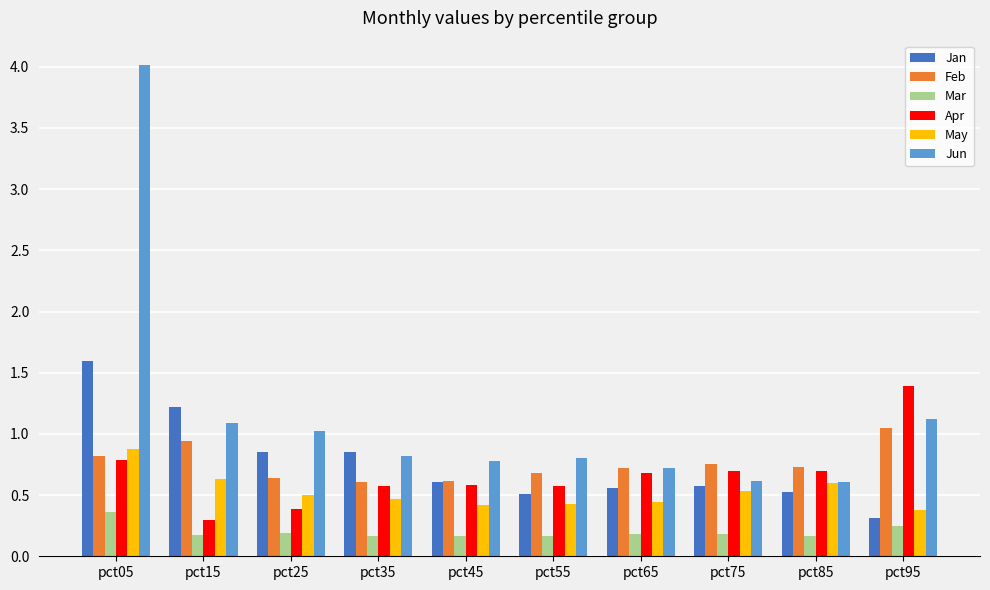

What is the difference between the maximum and second lowest values in the Feb series?

0.4